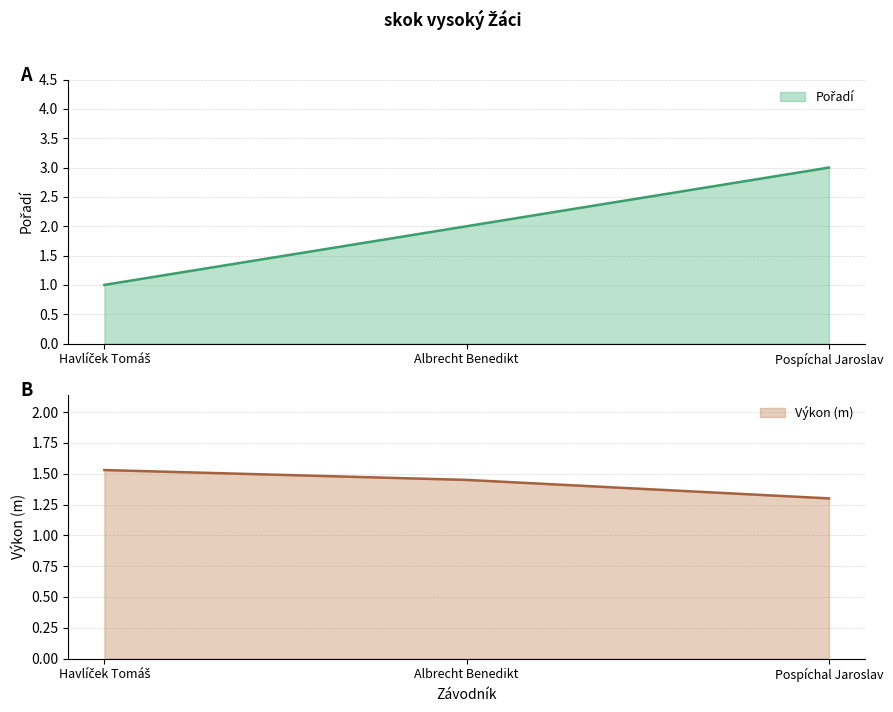

Read the Výkon value at Albrecht Benedikt.

1.4